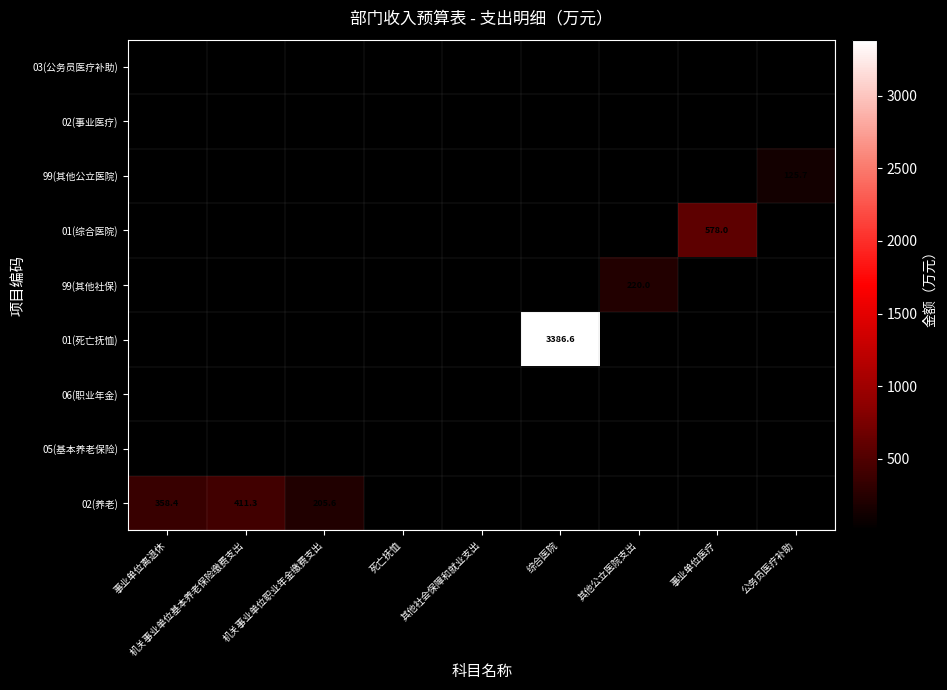

The 01(死亡抚恤) series shows 3386.6 at 综合医院. True or false?

True